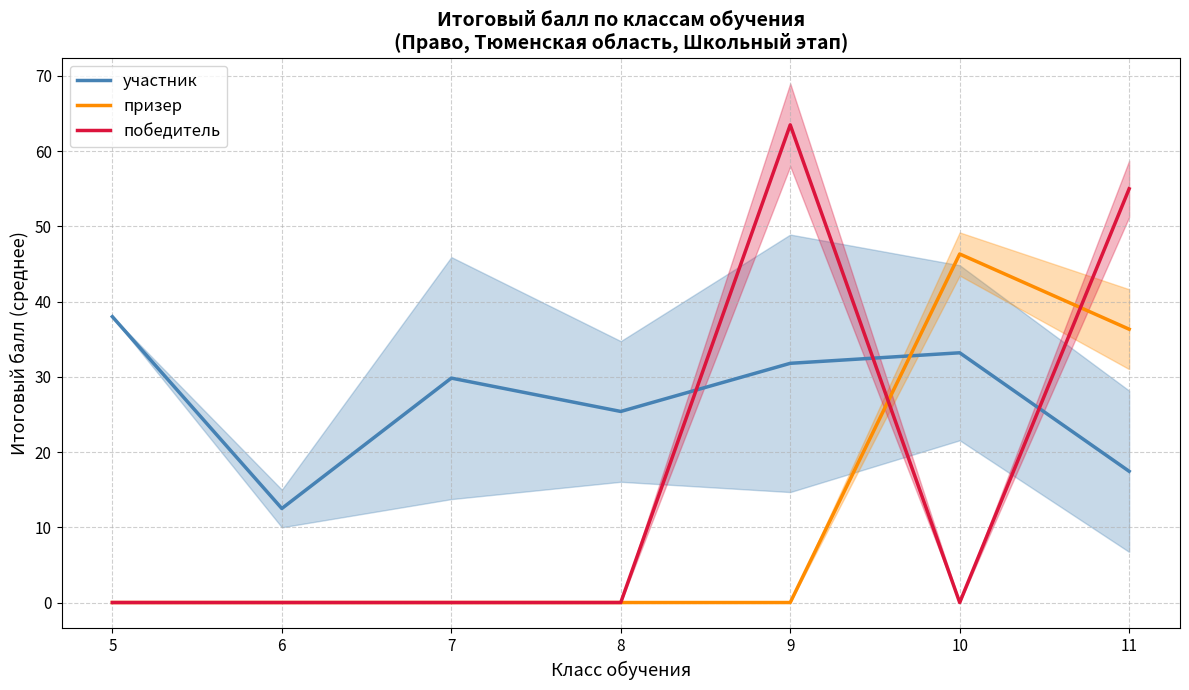

What are all the series names shown in the legend?

участник, призер, победитель